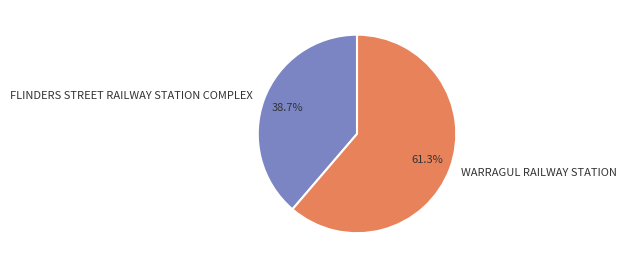

Does FLINDERS STREET RAILWAY STATION COMPLEX account for over 50% of the chart?

No